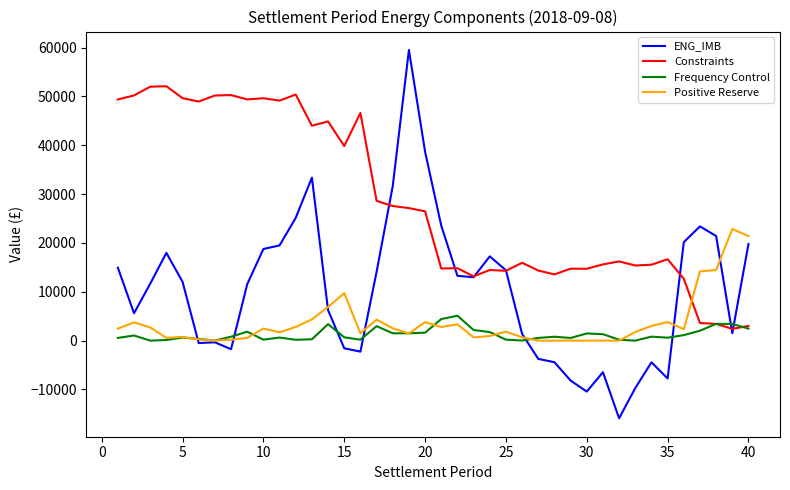

What is the average value of the ENG_IMB series?

10306.1